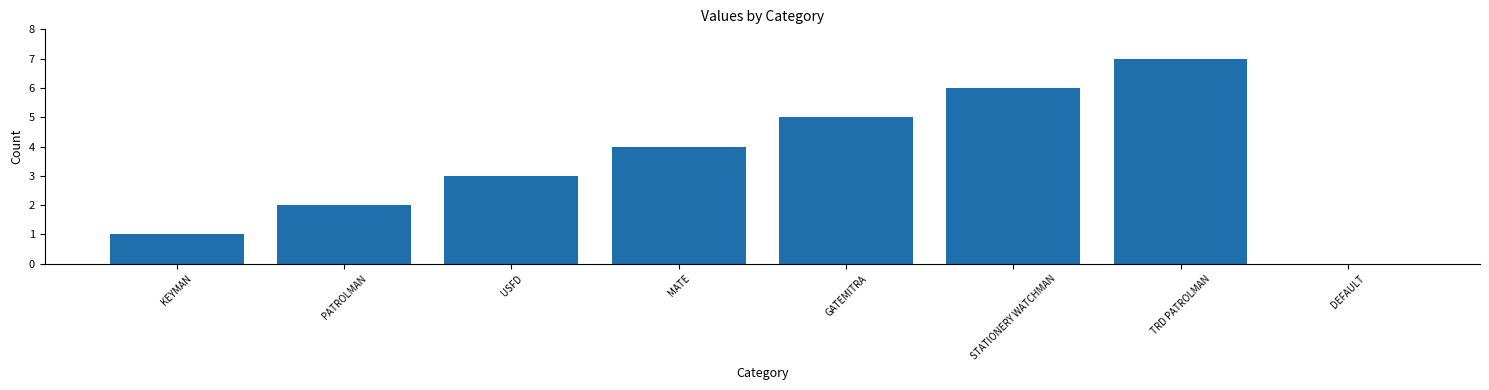

Reading left to right, what are all the values shown in this chart?

1	2	3	4	5	6	7	0